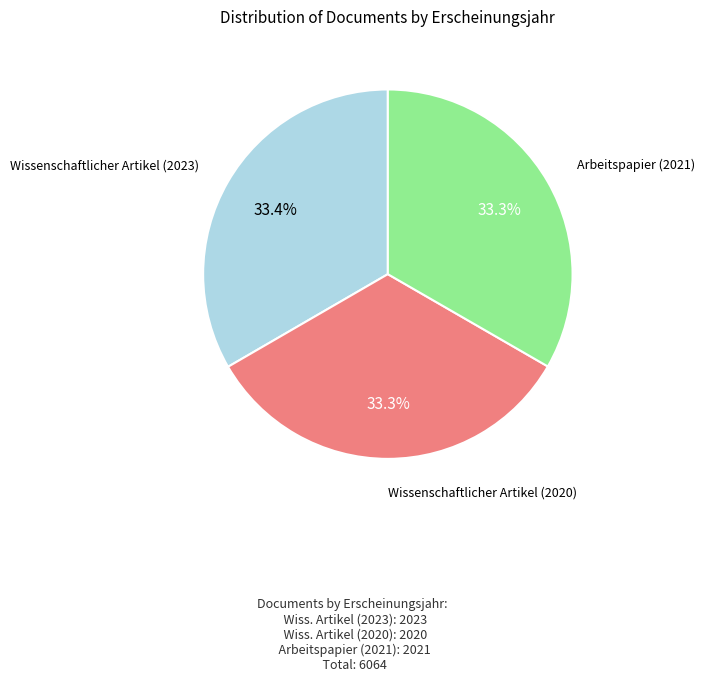

Does any single category account for the majority?

No